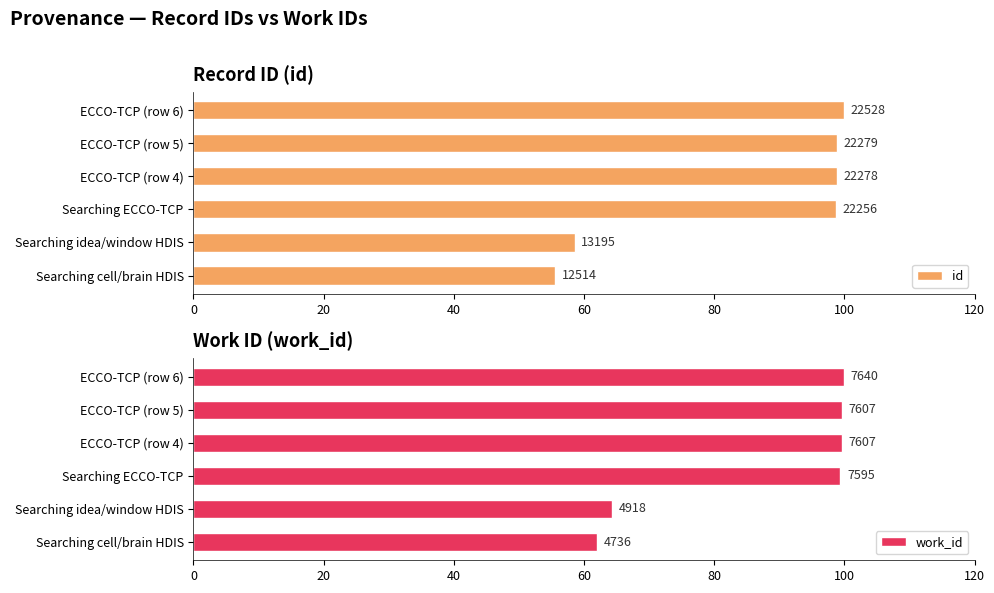

Reading left to right, what are all the values shown in this chart?

id: 55.5	58.6	98.8	98.9	98.9	100.0
work_id: 62.0	64.4	99.4	99.6	99.6	100.0